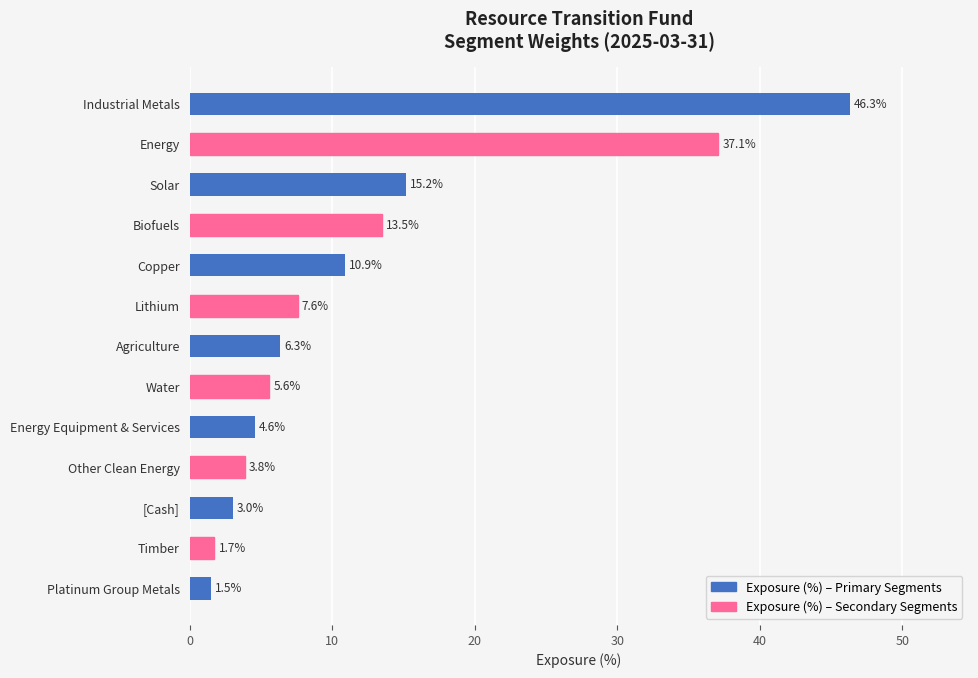

Reading bottom to top, list all the values displayed in this chart.

Platinum Group Metals=1.5	Timber=1.7	[Cash]=3.0	Other Clean Energy=3.8	Energy Equipment & Services=4.6	Water=5.6	Agriculture=6.3	Lithium=7.6	Copper=10.9	Biofuels=13.5	Solar=15.2	Energy=37.1	Industrial Metals=46.3